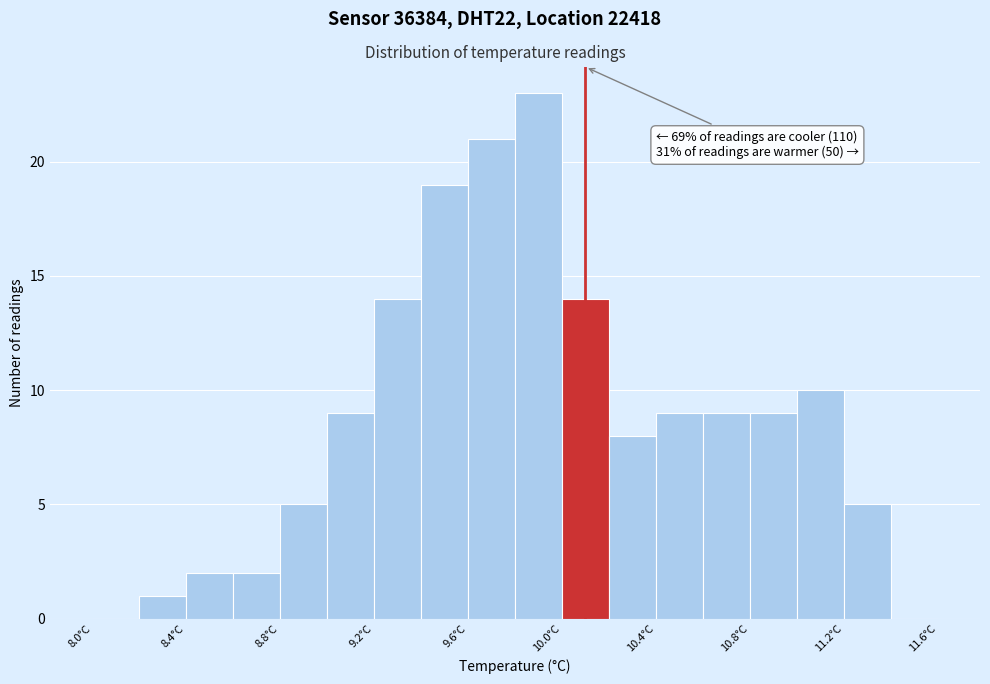

Which range on the x-axis has the tallest bar?

9.8 to 10.0